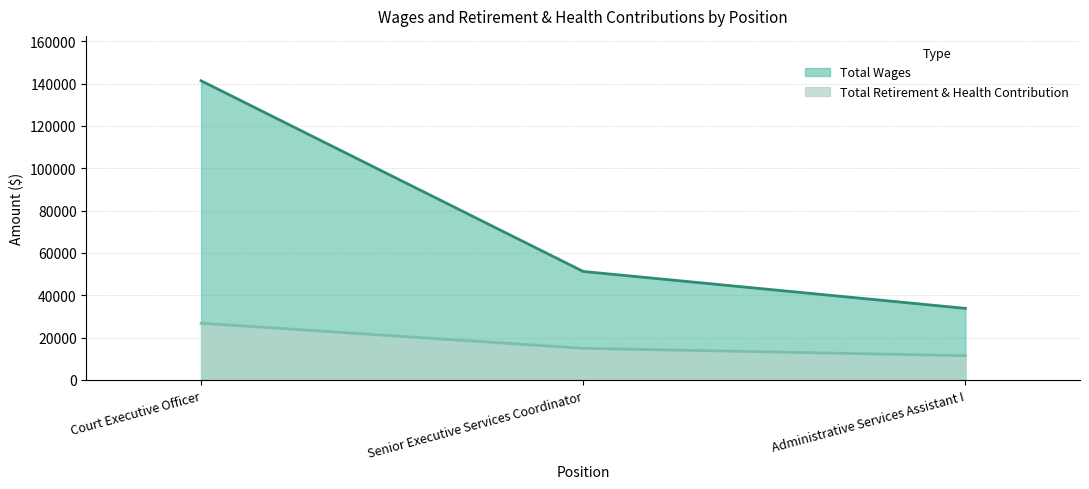

What are all the series names shown in the legend?

Total Wages, Total Retirement & Health Contribution